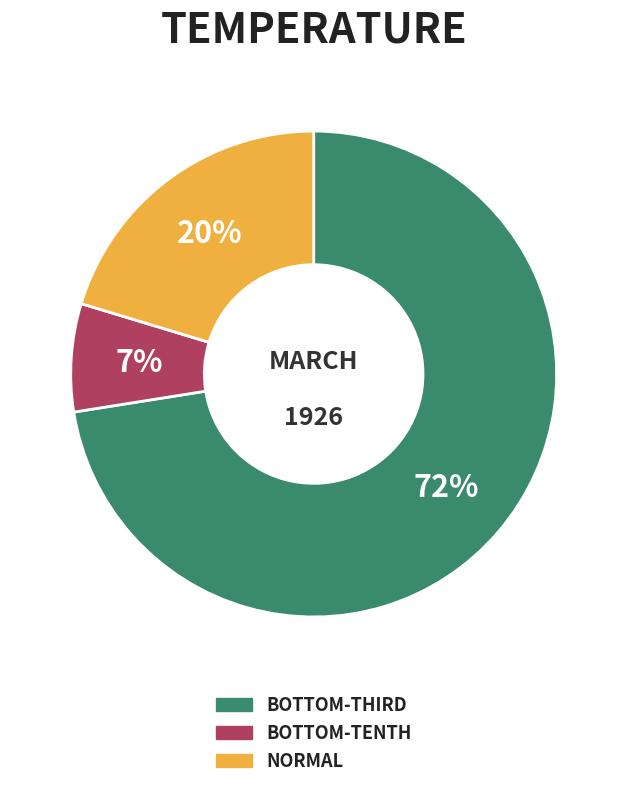

To the nearest percent, what is the average slice percentage?

33%